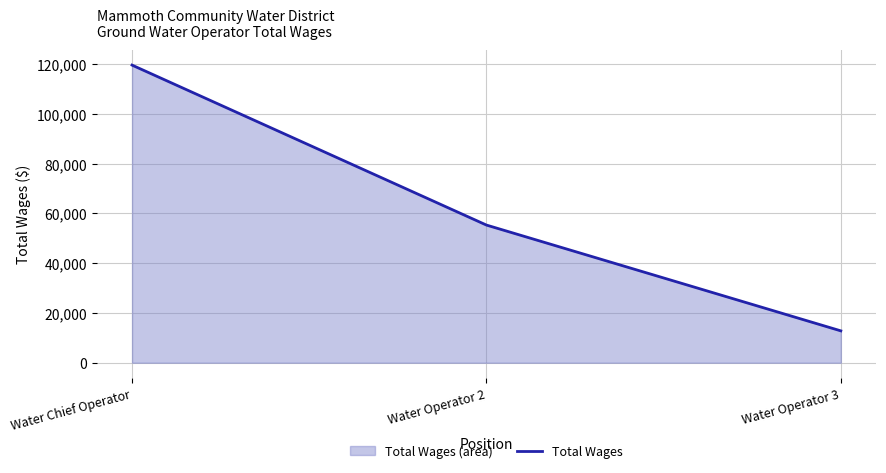

What is the value of the 1st point from the left?

119568